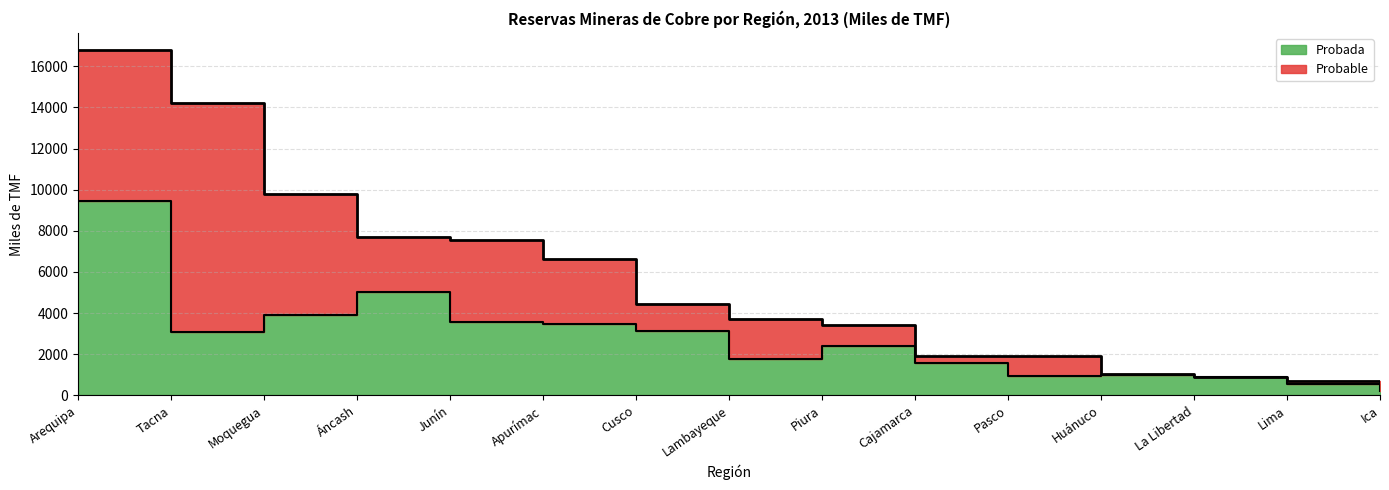

What is the average value?

2725